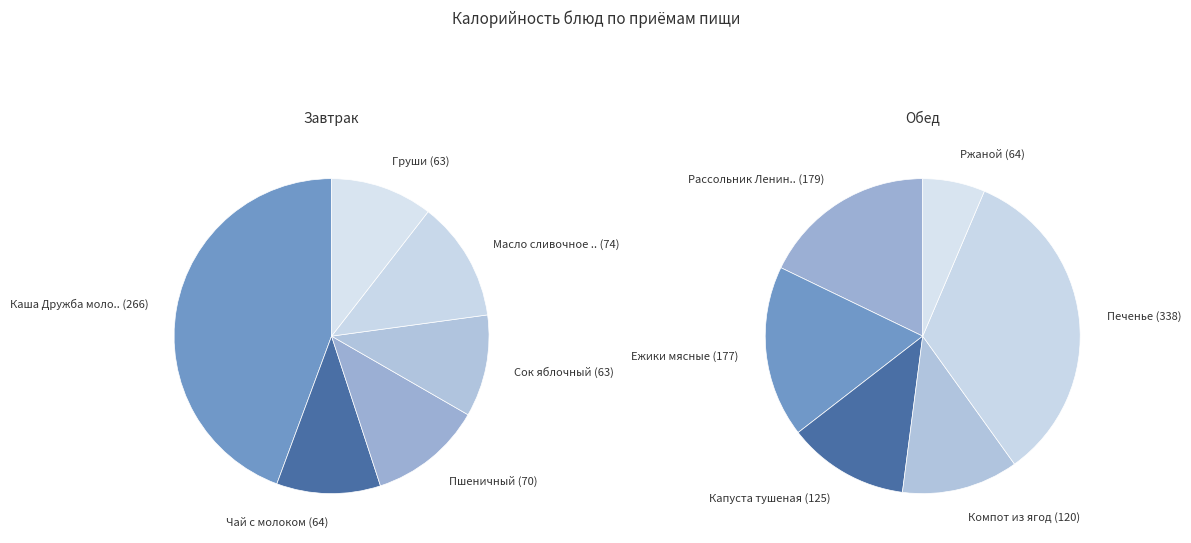

Is there a majority slice in this chart?

No